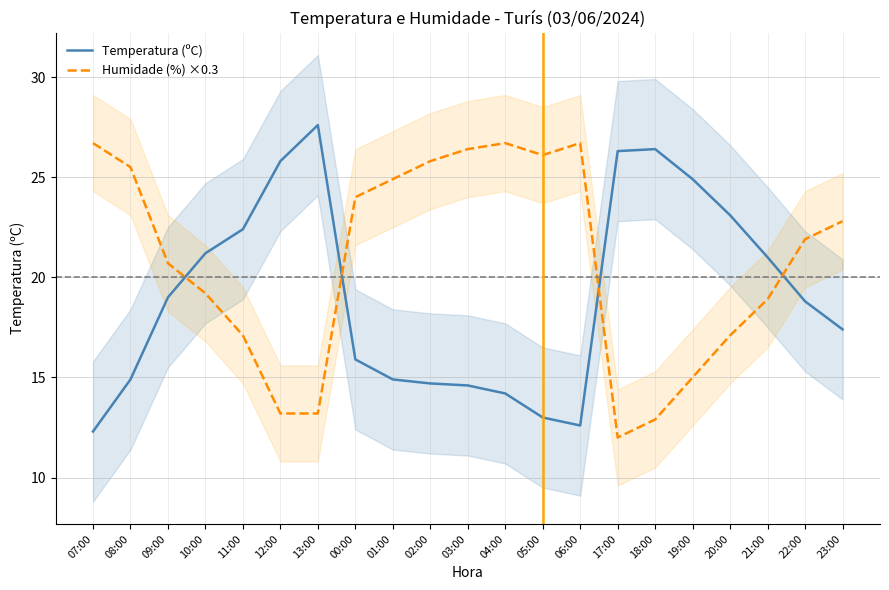

What are all the series names shown in the legend?

Temperatura (ºC), Humidade (%) ×0.3